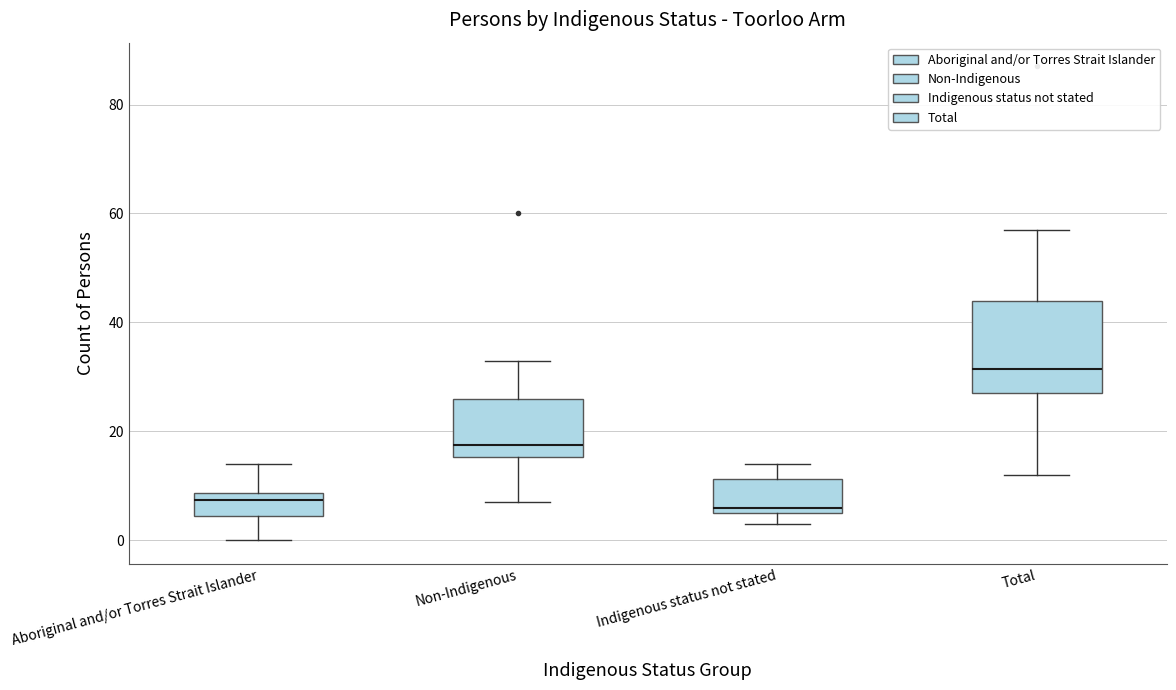

Where is the lower edge of the box for Aboriginal and/or Torres Strait Islander on the y-axis? The values are not printed on the chart, so give them approximately, as read against the axis.

4